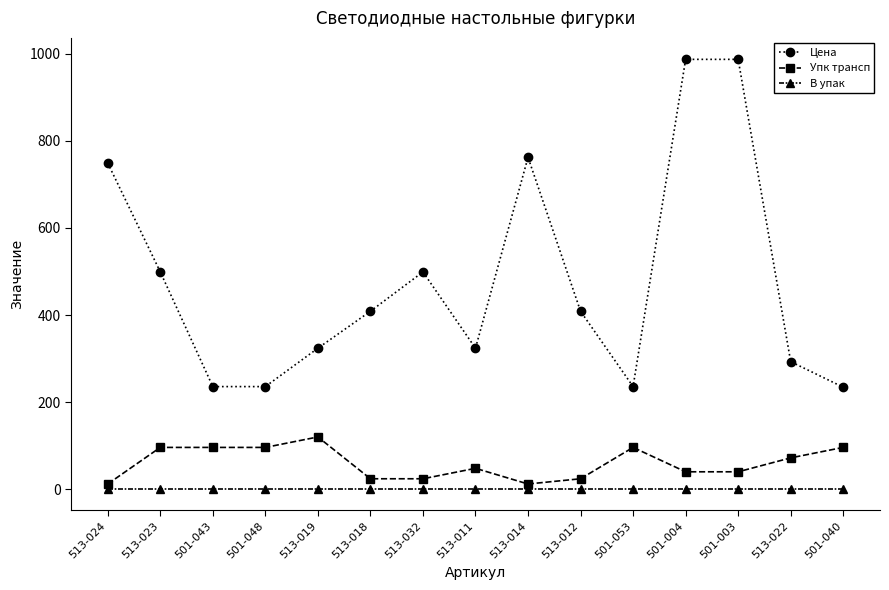

What is the value of the В упак point at the 11th from the left?

1.0